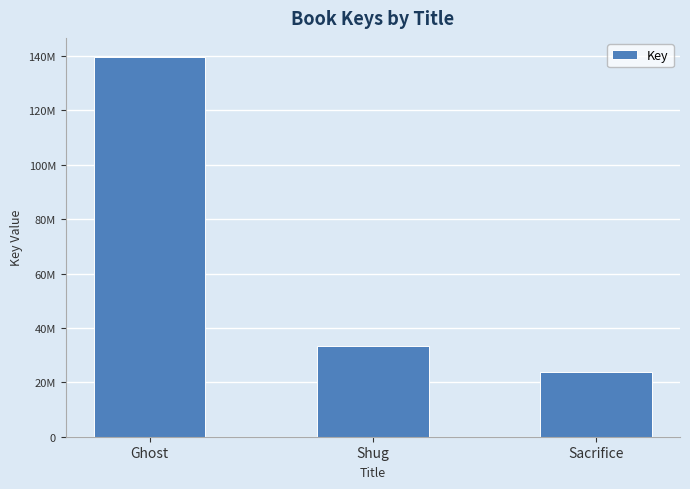

Reading left to right, list all the values displayed in this chart.

Ghost=139631199	Shug=33419143	Sacrifice=23834229